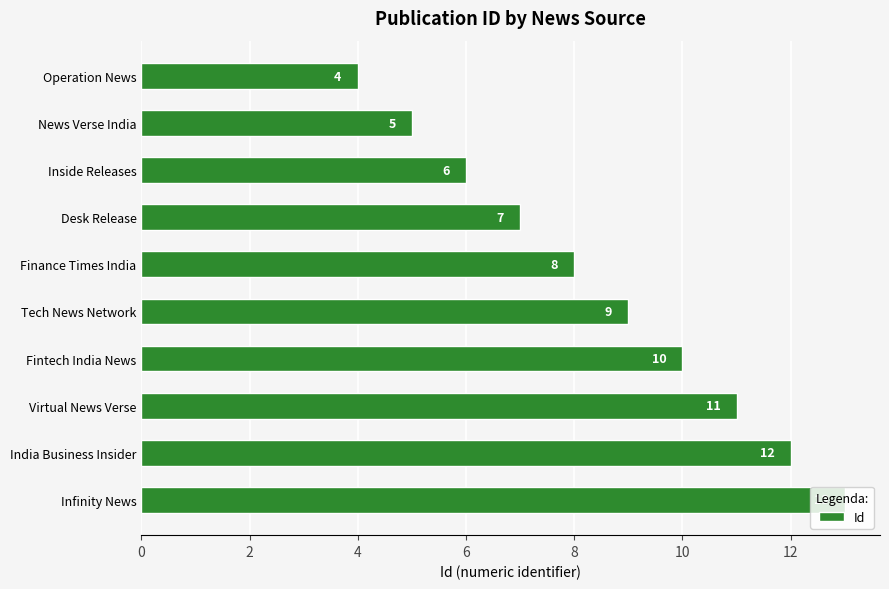

True or false: the data shows 15 at Virtual News Verse.

False